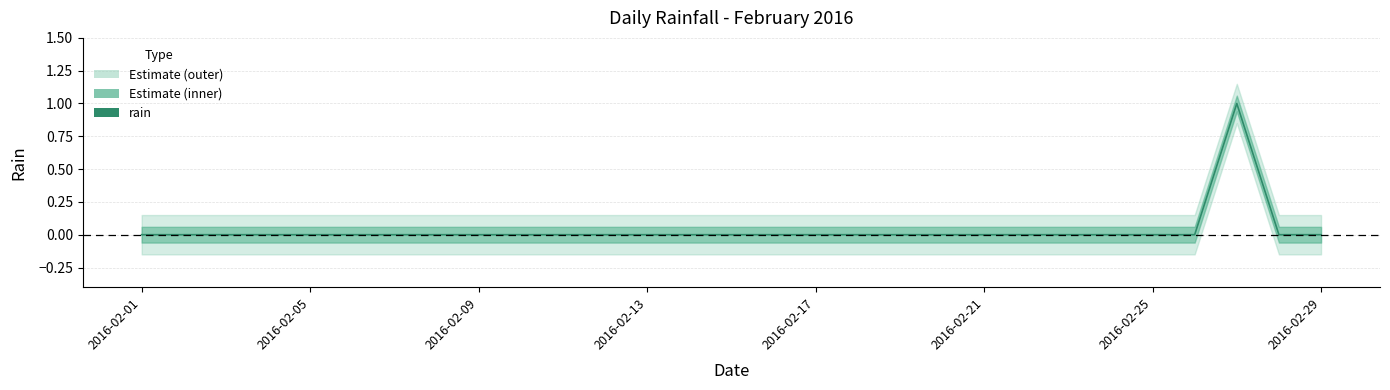

Which has a higher value, 16 or 17?

16